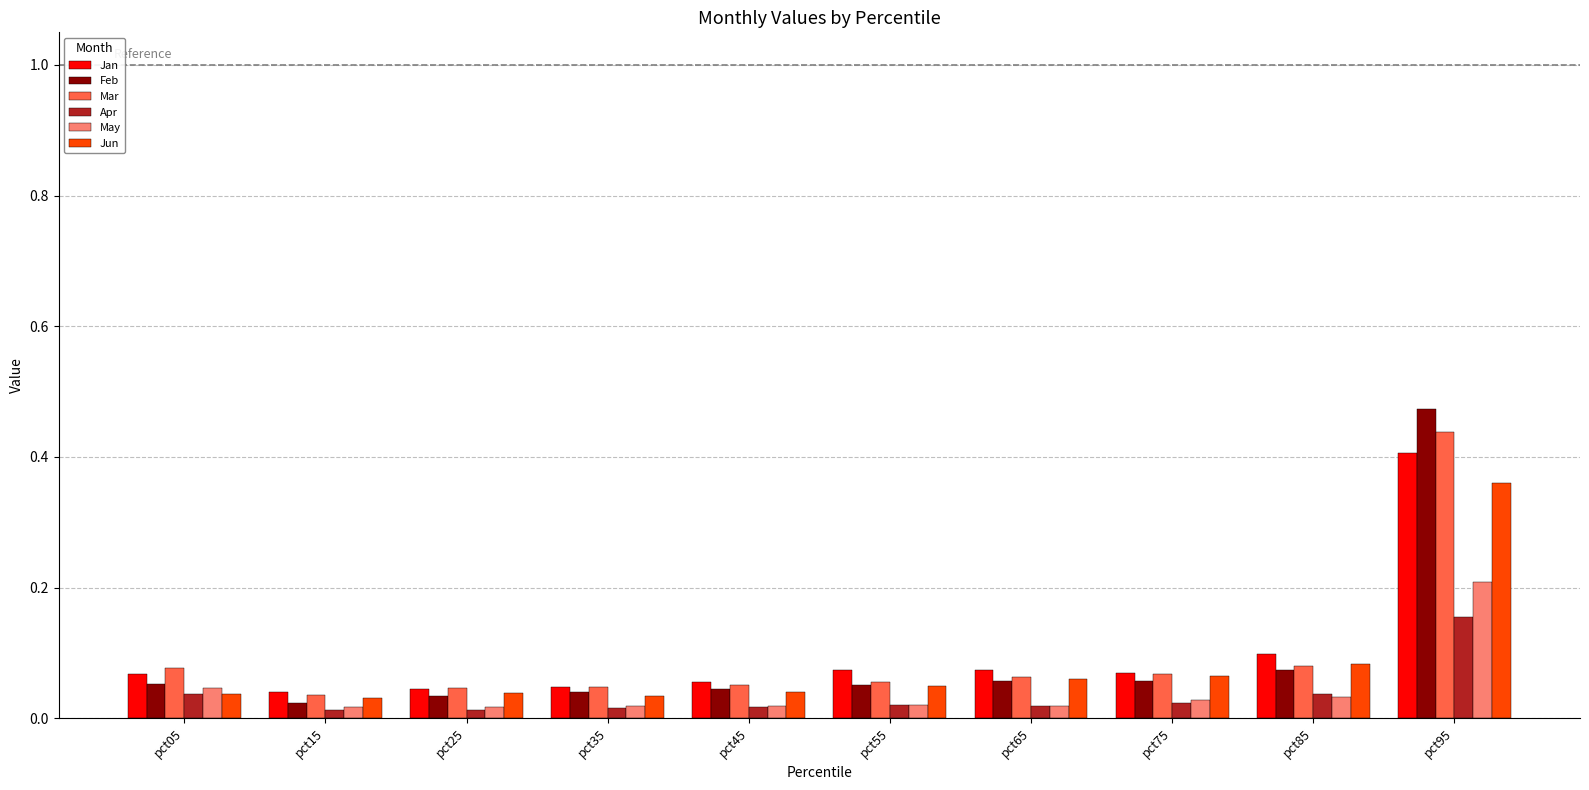

How many distinct data groups are displayed?

6